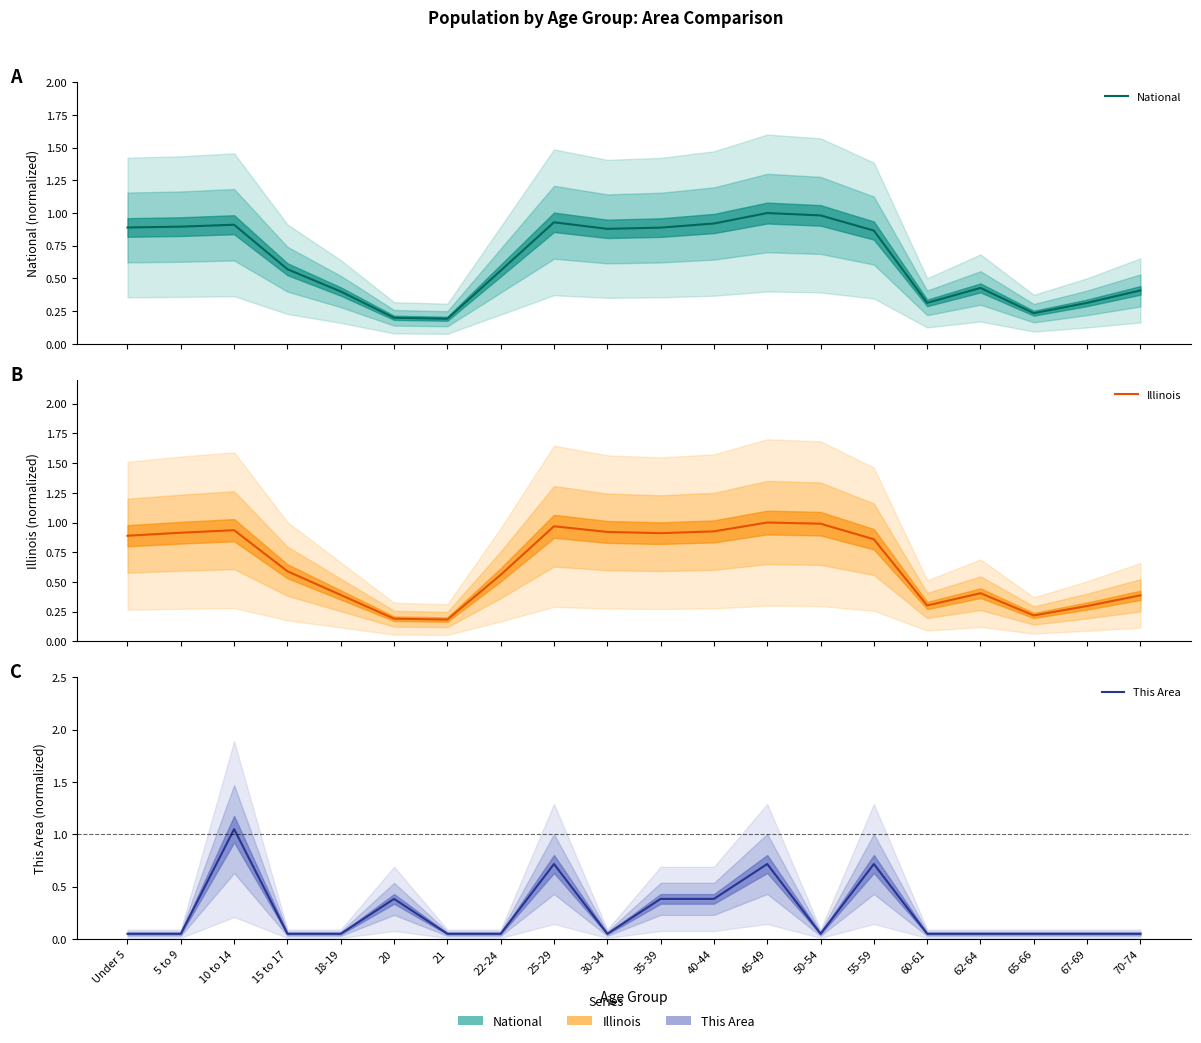

Reading left to right, transcribe all the data shown in this chart.

National: 0.9	0.9	0.9	0.6	0.4	0.2	0.2	0.6	0.9	0.9	0.9	0.9	1.0	1.0	0.9	0.3	0.4	0.2	0.3	0.4
Illinois: 0.9	0.9	0.9	0.6	0.4	0.2	0.2	0.6	1.0	0.9	0.9	0.9	1.0	1.0	0.9	0.3	0.4	0.2	0.3	0.4
This Area: 0.1	0.1	1.1	0.1	0.1	0.4	0.1	0.1	0.7	0.1	0.4	0.4	0.7	0.1	0.7	0.1	0.1	0.1	0.1	0.1